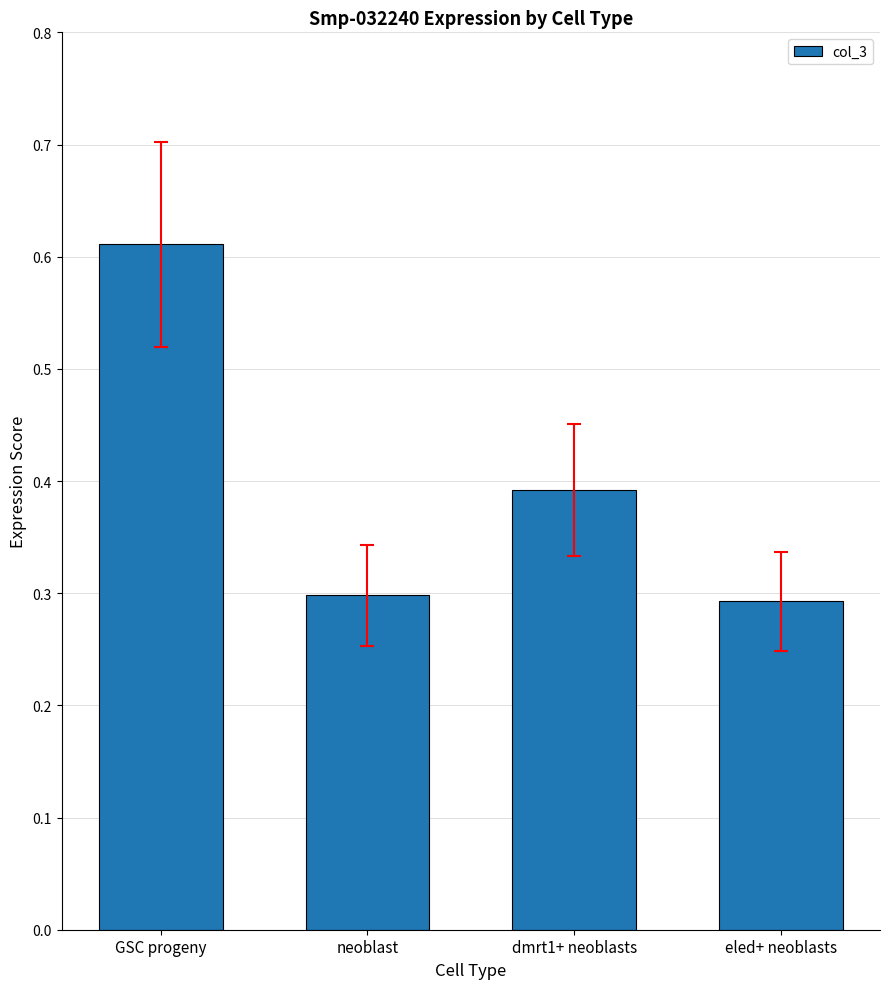

Are the bars horizontal?

No